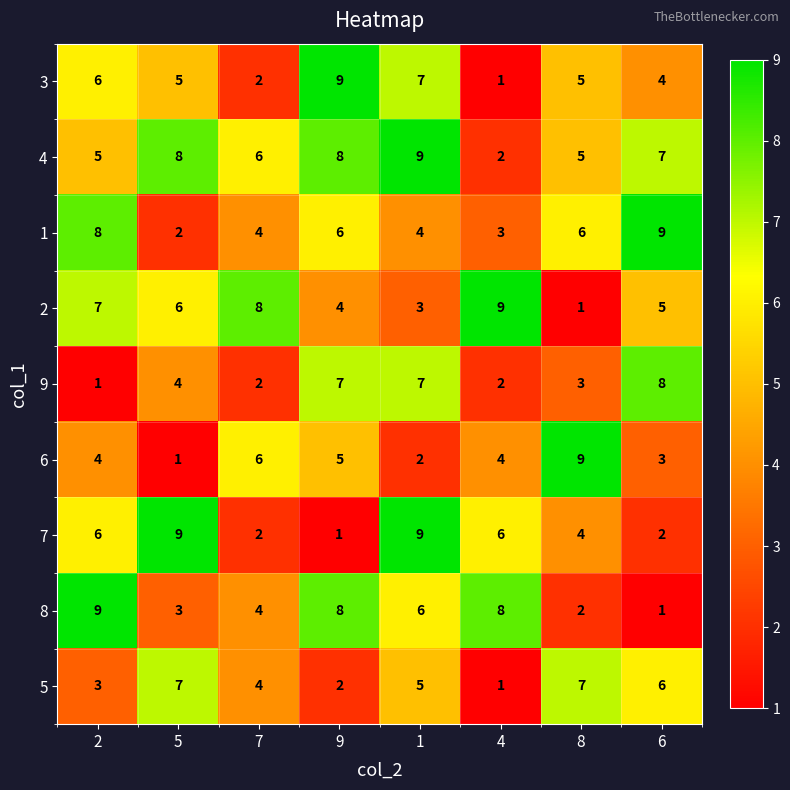

What is the sum of the 1 values at 5 and 9?

8